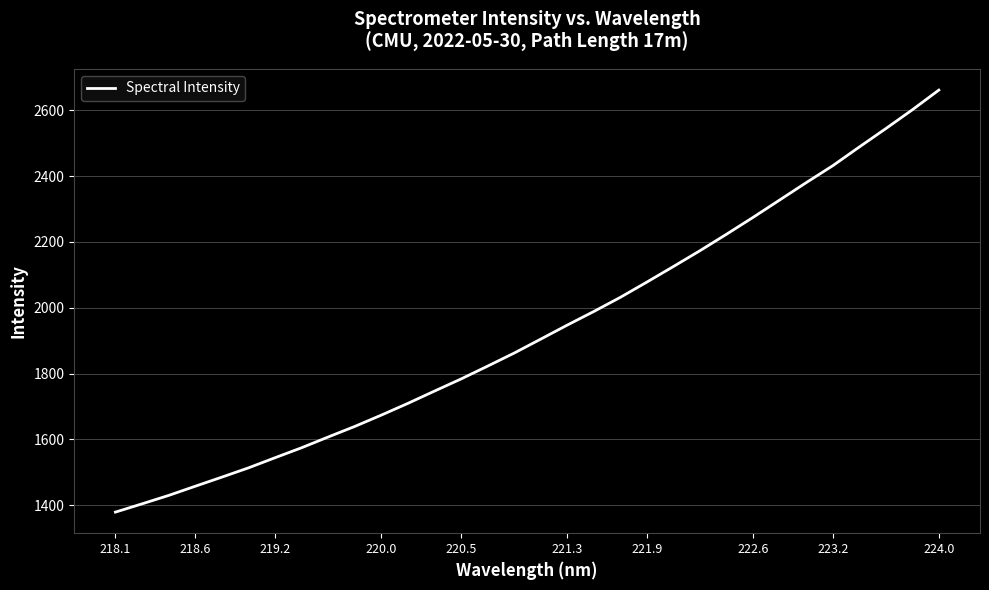

Does the chart display data point markers on the line(s)?

No